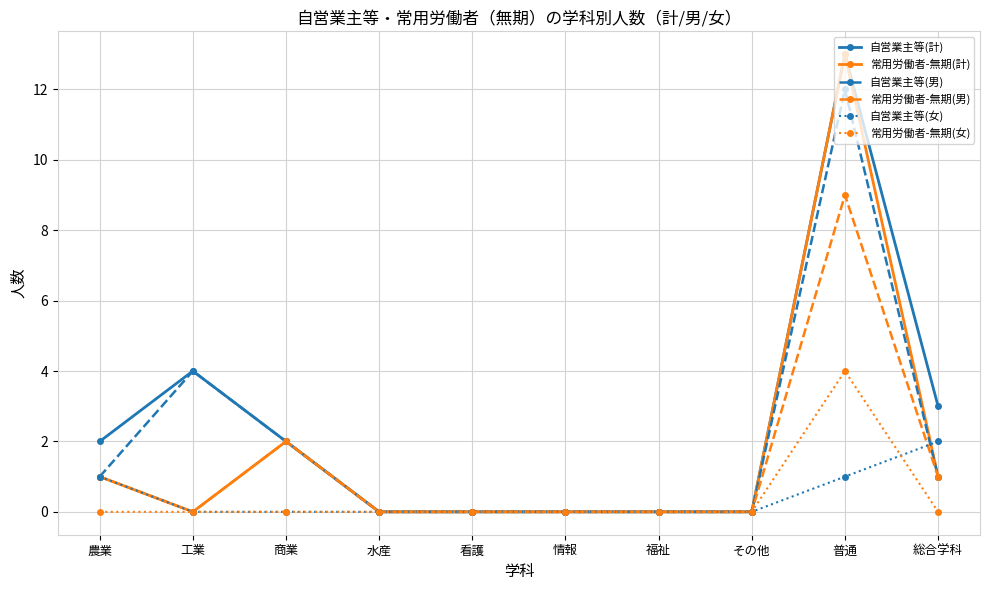

The 常用労働者-無期(計) series shows 0 at その他. True or false?

True